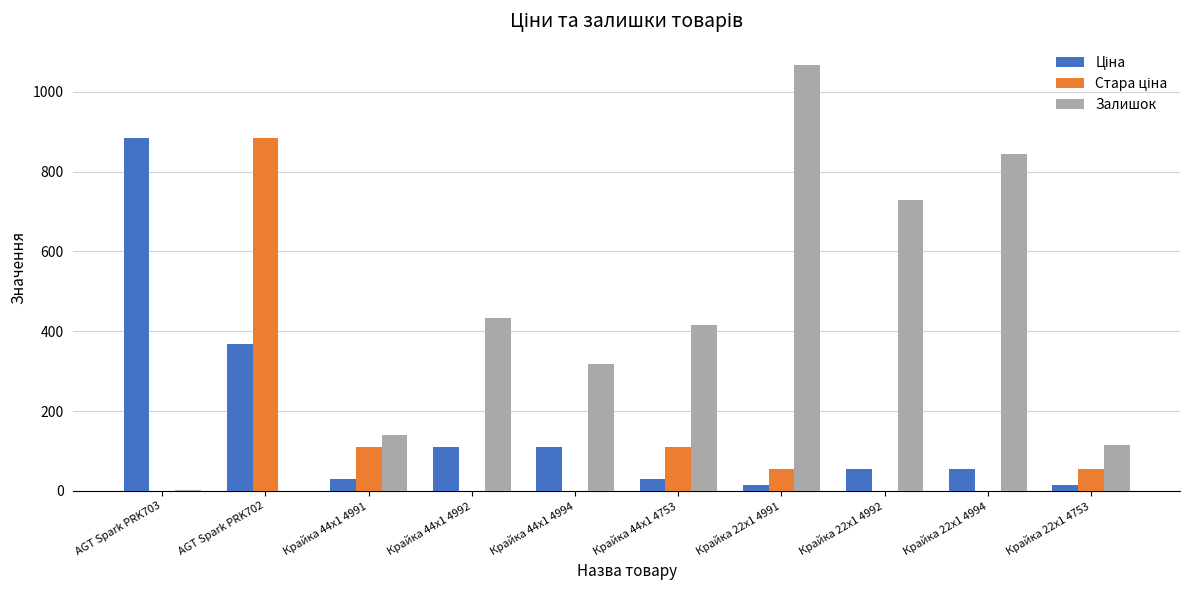

Which series has the largest total across all categories?

Залишок